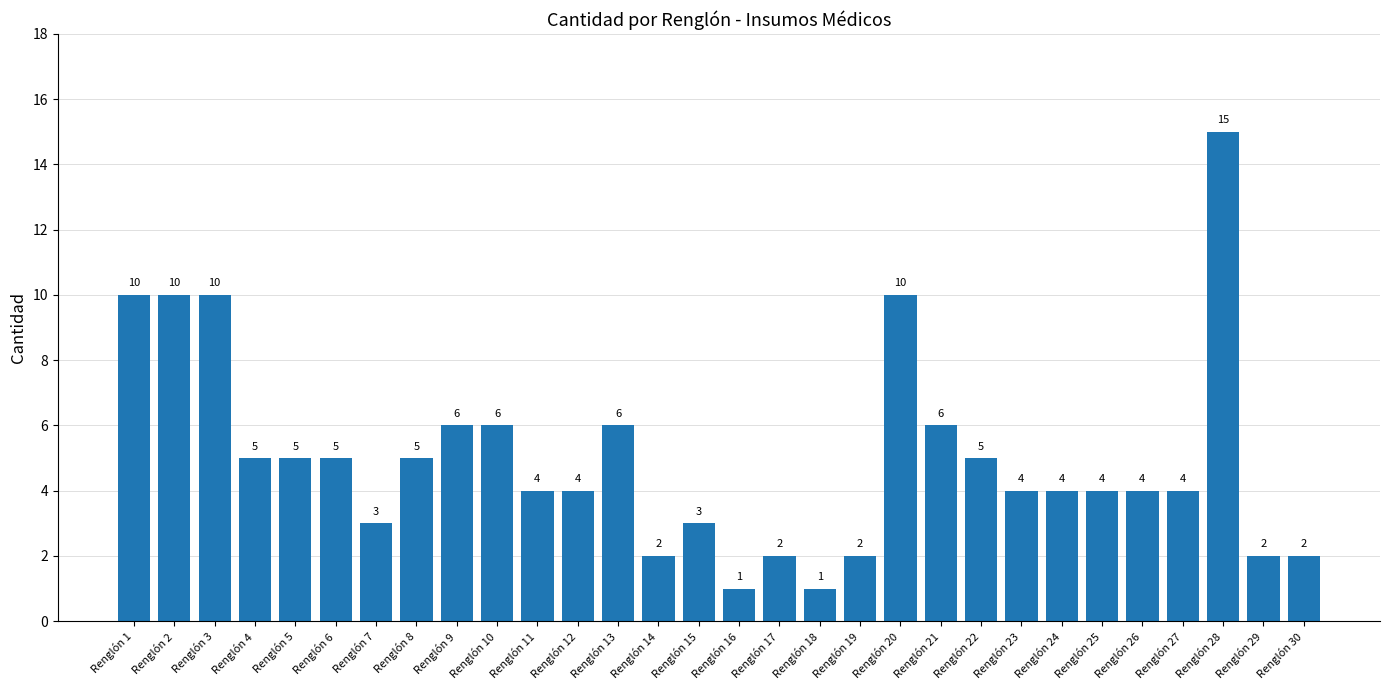

The chart shows a value of 3 at Renglón 15. True or false?

True